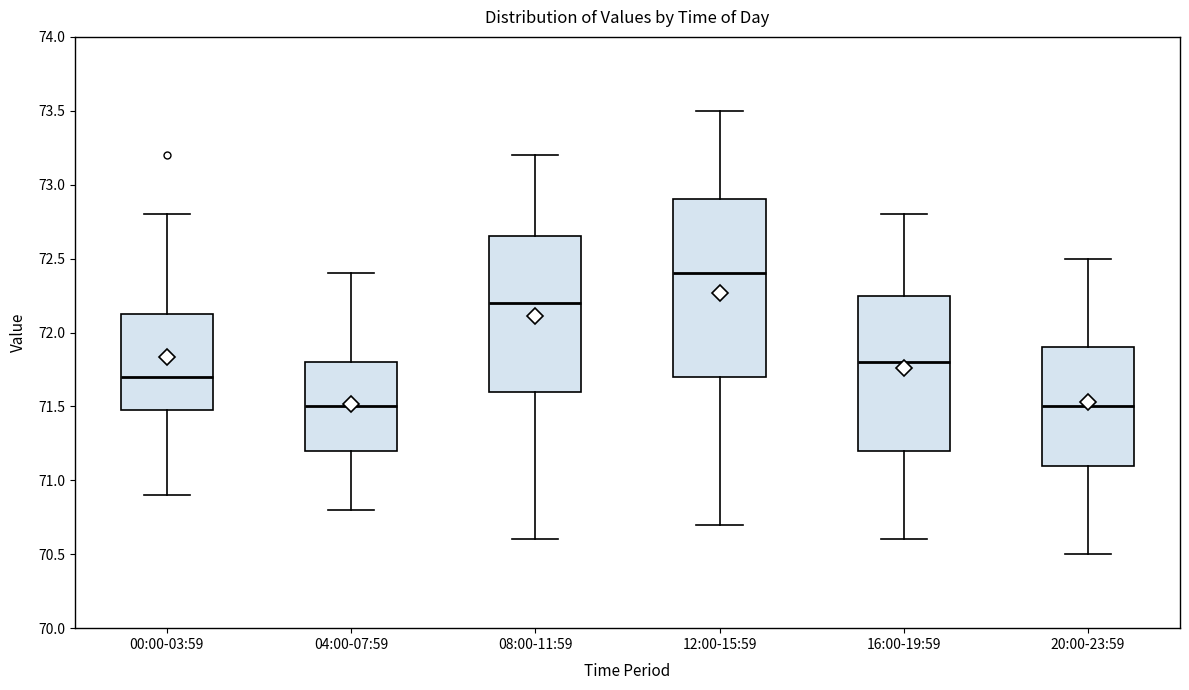

Where does the upper whisker of the box for 12:00-15:59 end on the y-axis? The values are not printed on the chart, so give them approximately, as read against the axis.

73.50